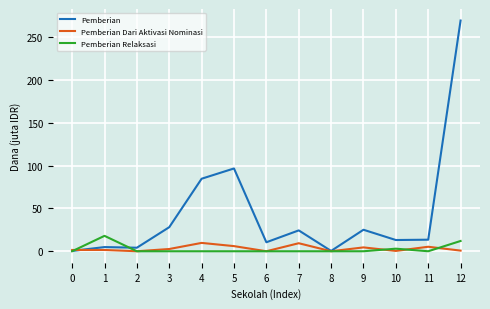

After their last crossing, which series has the higher values: Pemberian Dari Aktivasi Nominasi or Pemberian?

Pemberian